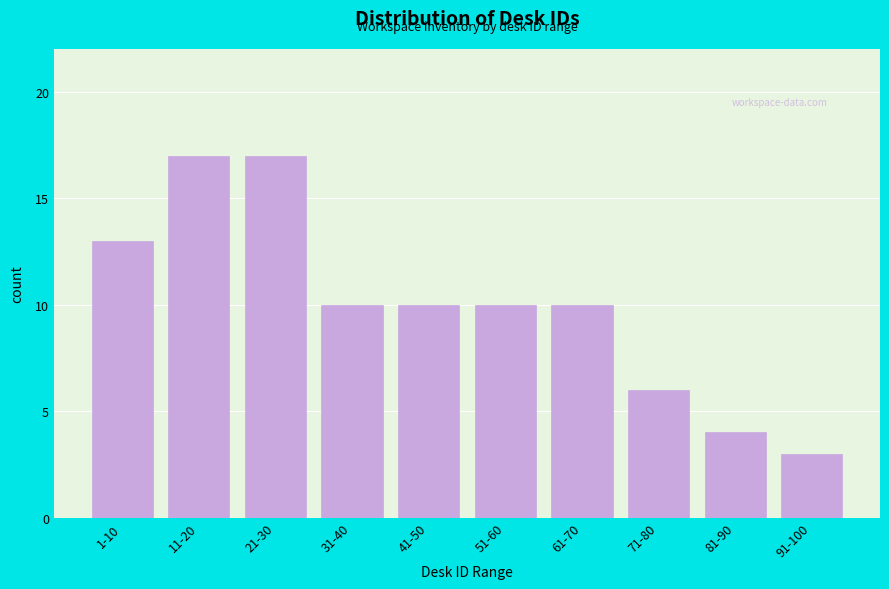

Reading left to right, extract all data points from this chart.

1-10=13	11-20=17	21-30=17	31-40=10	41-50=10	51-60=10	61-70=10	71-80=6	81-90=4	91-100=3